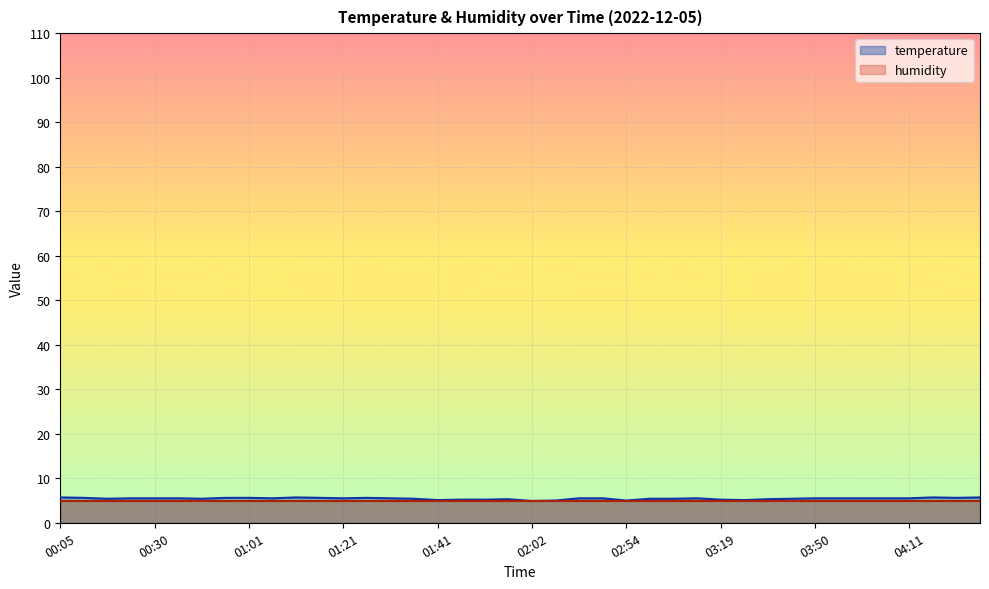

True or false: the data shows 8.1 at 04:06.

False